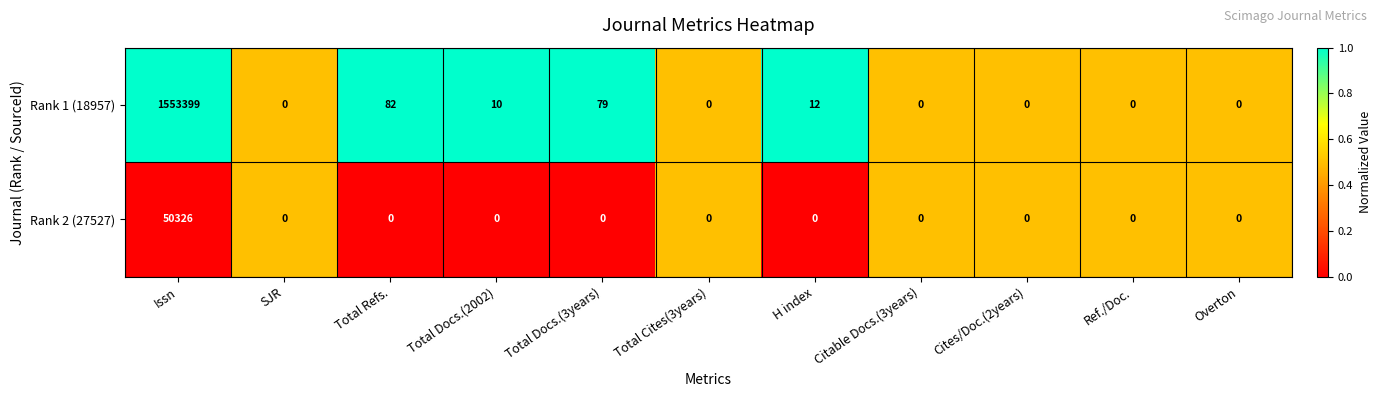

Which category has the highest value in the Rank 1 (18957) series?

Issn